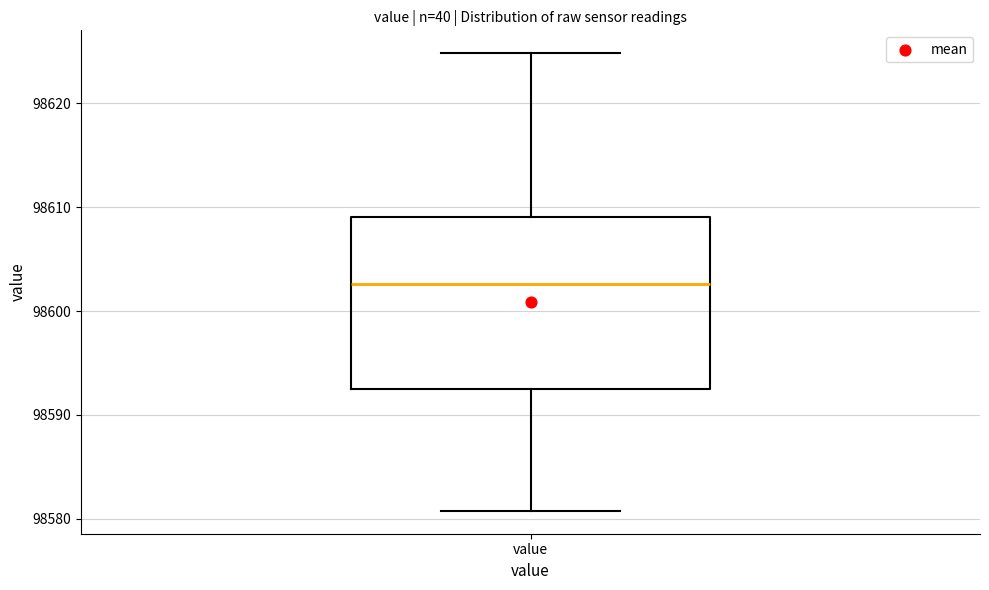

Where does the upper whisker of the box for value end on the y-axis? The values are not printed on the chart, so give them approximately, as read against the axis.

98625